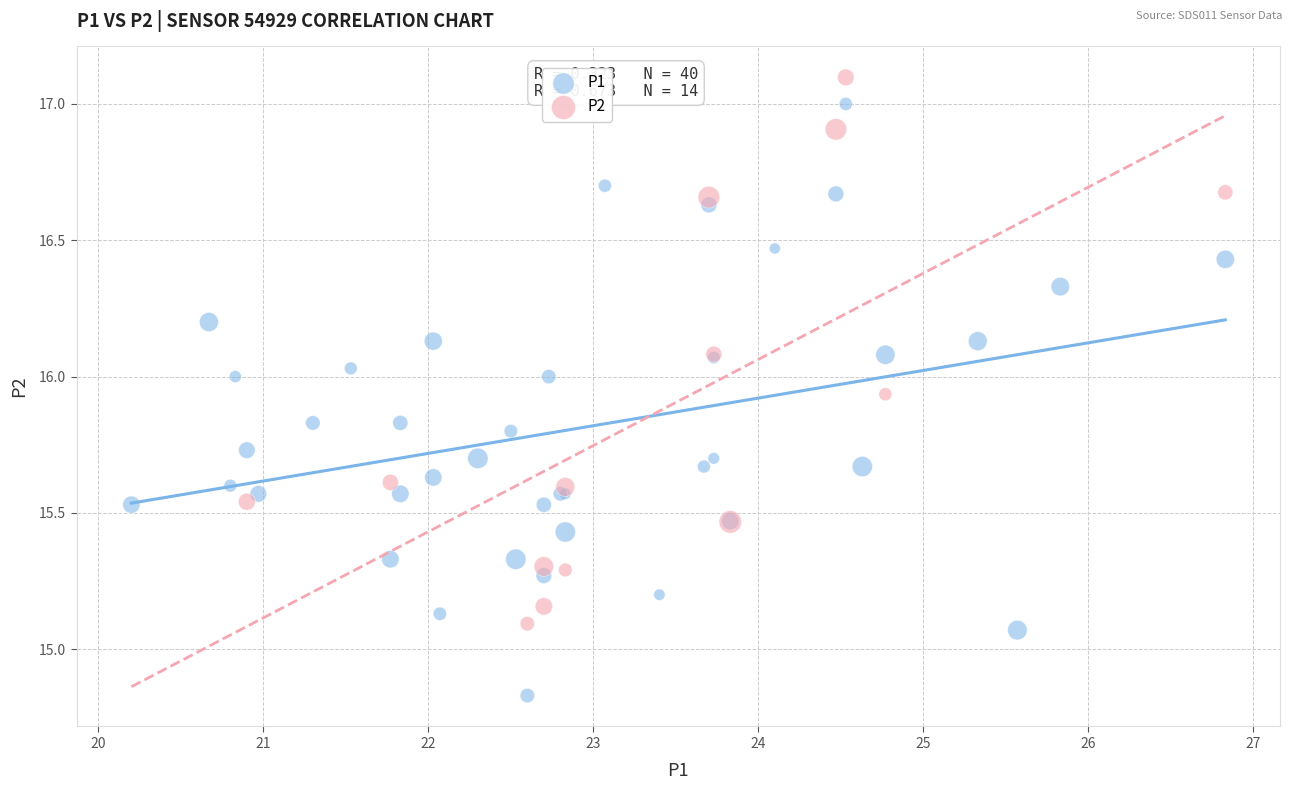

Which series reaches the minimum Y coordinate?

P1